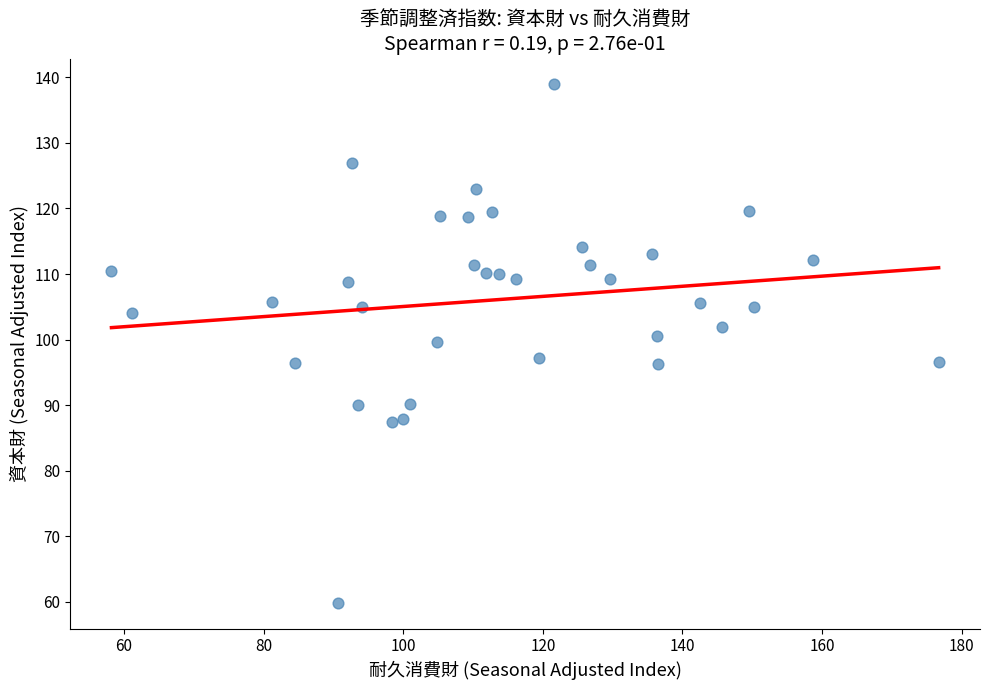

What is the range of X values (max minus min)?

118.5